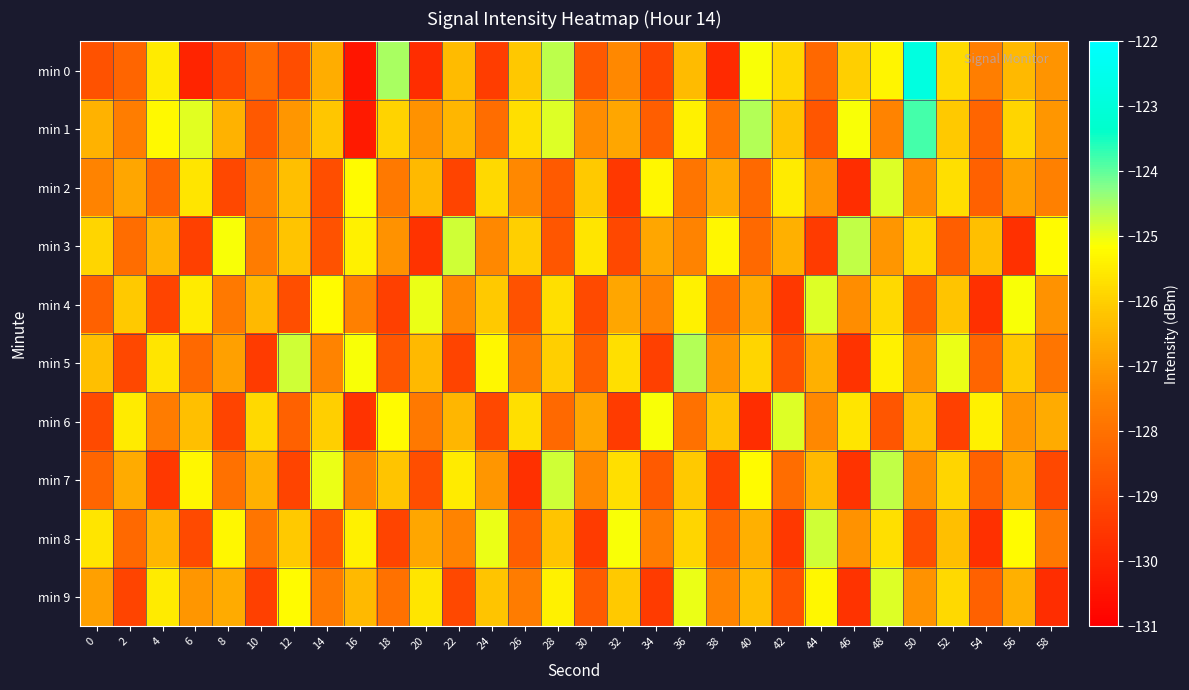

Reading right to left, list all the values displayed in this chart.

min 0: 58=-127.2	56=-126.4	54=-127.7	52=-125.8	50=-122.8	48=-125.3	46=-126.0	44=-128.2	42=-125.9	40=-125.1	38=-129.8	36=-126.4	34=-129.1	32=-127.4	30=-128.6	28=-124.7	26=-126.1	24=-129.4	22=-126.4	20=-129.8	18=-124.5	16=-130.4	14=-126.6	12=-129.0	10=-128.2	8=-129.1	6=-130.0	4=-125.5	2=-128.3	0=-128.8
min 1: 58=-127.1	56=-125.9	54=-128.3	52=-126.1	50=-123.8	48=-127.5	46=-125.1	44=-128.7	42=-126.2	40=-124.6	38=-127.9	36=-125.4	34=-128.5	32=-126.8	30=-127.3	28=-124.9	26=-125.7	24=-128.1	22=-126.5	20=-127.2	18=-125.9	16=-130.3	14=-126.2	12=-127.1	10=-128.6	8=-126.5	6=-124.9	4=-125.3	2=-127.7	0=-126.6
min 2: 58=-127.6	56=-126.9	54=-128.4	52=-125.7	50=-127.3	48=-124.9	46=-129.8	44=-127.1	42=-125.5	40=-128.2	38=-126.7	36=-127.9	34=-125.3	32=-129.5	30=-126.1	28=-128.6	26=-127.4	24=-125.8	22=-129.2	20=-126.4	18=-127.8	16=-125.2	14=-128.9	12=-126.3	10=-127.7	8=-129.1	6=-125.6	4=-128.3	2=-126.8	0=-127.5
min 3: 58=-125.2	56=-129.7	54=-126.3	52=-128.5	50=-125.8	48=-127.1	46=-124.7	44=-129.4	42=-126.6	40=-128.2	38=-125.3	36=-127.5	34=-126.8	32=-129.1	30=-125.6	28=-128.7	26=-126.0	24=-127.4	22=-124.8	20=-129.6	18=-127.2	16=-125.4	14=-128.8	12=-126.2	10=-127.7	8=-125.1	6=-129.3	4=-126.5	2=-128.1	0=-125.9
min 4: 58=-127.2	56=-125.1	54=-129.7	52=-126.2	50=-128.6	48=-125.8	46=-127.3	44=-124.9	42=-129.5	40=-126.7	38=-128.1	36=-125.4	34=-127.5	32=-126.8	30=-129.0	28=-125.7	26=-128.8	24=-126.1	22=-127.4	20=-125.0	18=-129.3	16=-127.6	14=-125.2	12=-128.9	10=-126.4	8=-127.8	6=-125.5	4=-129.2	2=-126.1	0=-128.4
min 5: 58=-127.9	56=-126.1	54=-128.3	52=-125.0	50=-127.2	48=-125.4	46=-129.6	44=-126.6	42=-128.8	40=-125.9	38=-127.1	36=-124.6	34=-129.3	32=-125.7	30=-128.5	28=-126.0	26=-127.8	24=-125.3	22=-129.2	20=-126.4	18=-128.7	16=-125.1	14=-127.5	12=-124.8	10=-129.4	8=-126.9	6=-128.2	4=-125.6	2=-129.1	0=-126.3
min 6: 58=-126.7	56=-127.1	54=-125.4	52=-129.3	50=-126.3	48=-128.7	46=-125.6	44=-127.4	42=-124.9	40=-129.8	38=-126.2	36=-128.0	34=-125.1	32=-129.4	30=-126.8	28=-128.2	26=-125.7	24=-129.1	22=-126.5	20=-127.8	18=-125.2	16=-129.6	14=-126.0	12=-128.4	10=-125.8	8=-129.2	6=-126.3	4=-127.7	2=-125.5	0=-129.0
min 7: 58=-129.1	56=-126.8	54=-128.4	52=-125.9	50=-127.3	48=-124.7	46=-129.6	44=-126.4	42=-128.1	40=-125.2	38=-129.3	36=-126.1	34=-128.6	32=-125.7	30=-127.4	28=-124.8	26=-129.7	24=-127.1	22=-125.5	20=-128.9	18=-126.2	16=-127.6	14=-125.0	12=-129.2	10=-126.6	8=-128.0	6=-125.3	4=-129.5	2=-126.7	0=-128.3
min 8: 58=-127.8	56=-125.2	54=-129.7	52=-126.3	50=-128.9	48=-125.7	46=-127.2	44=-124.8	42=-129.5	40=-126.6	38=-128.3	36=-125.9	34=-127.7	32=-125.1	30=-129.4	28=-126.2	26=-128.5	24=-125.0	22=-127.5	20=-126.8	18=-129.2	16=-125.4	14=-128.7	12=-126.1	10=-127.9	8=-125.3	6=-129.0	4=-126.5	2=-128.2	0=-125.6
min 9: 58=-129.8	56=-126.6	54=-128.4	52=-125.8	50=-127.2	48=-124.9	46=-129.6	44=-125.3	42=-128.8	40=-126.3	38=-127.5	36=-125.0	34=-129.4	32=-126.1	30=-128.6	28=-125.4	26=-127.7	24=-126.2	22=-129.1	20=-125.6	18=-128.0	16=-126.4	14=-127.8	12=-125.2	10=-129.3	8=-126.7	6=-127.1	4=-125.5	2=-129.2	0=-126.9